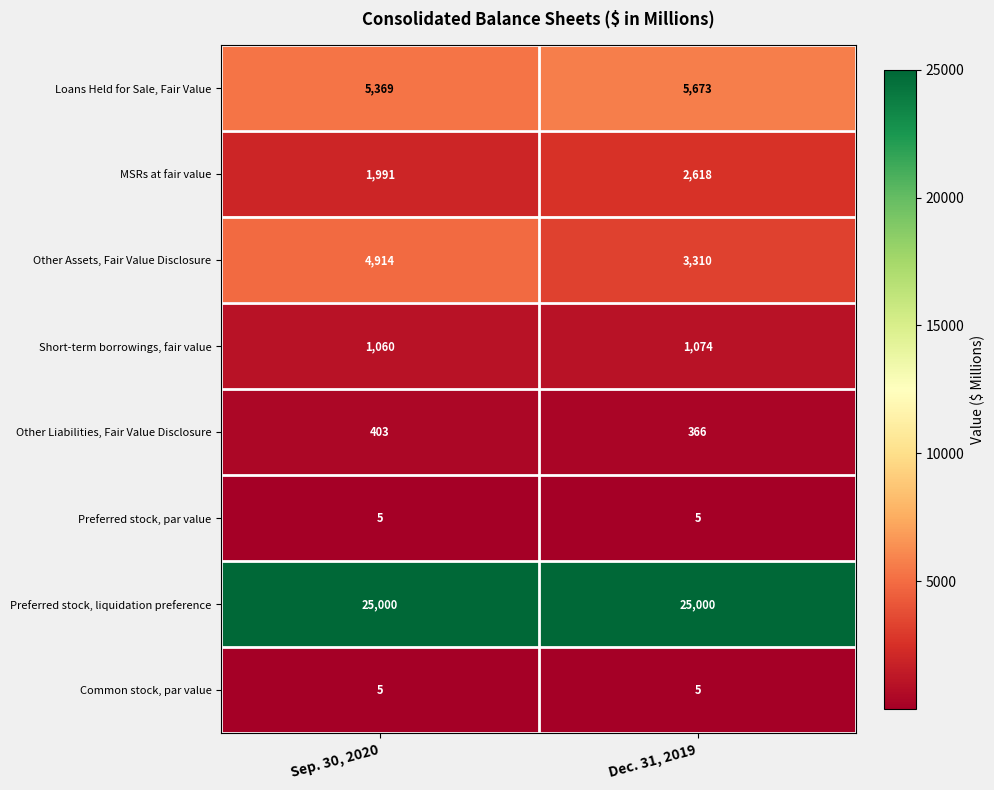

True or false: Other Liabilities, Fair Value Disclosure has a value of 366 at Dec. 31, 2019.

True